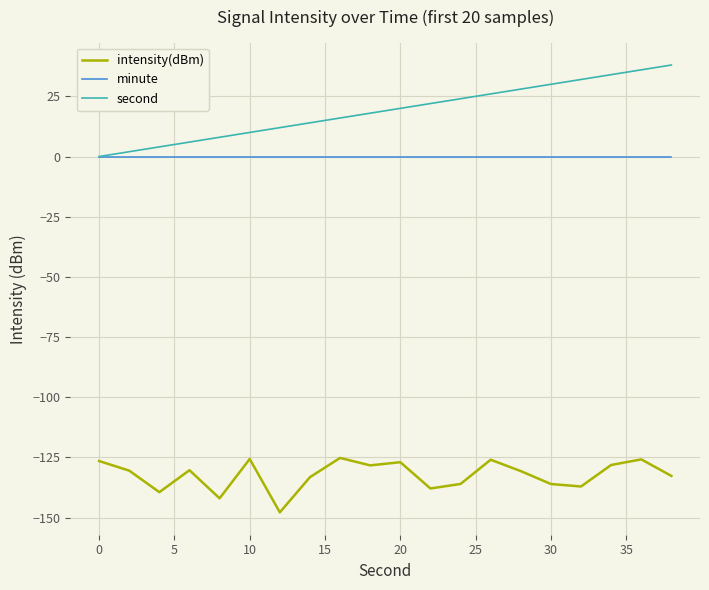

Which series has the largest total across all categories?

second